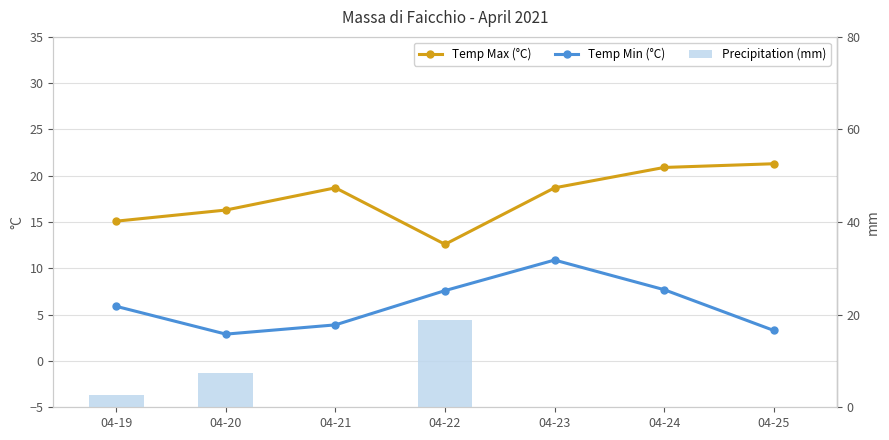

At which category does the chart reach its peak across all series?

04-25